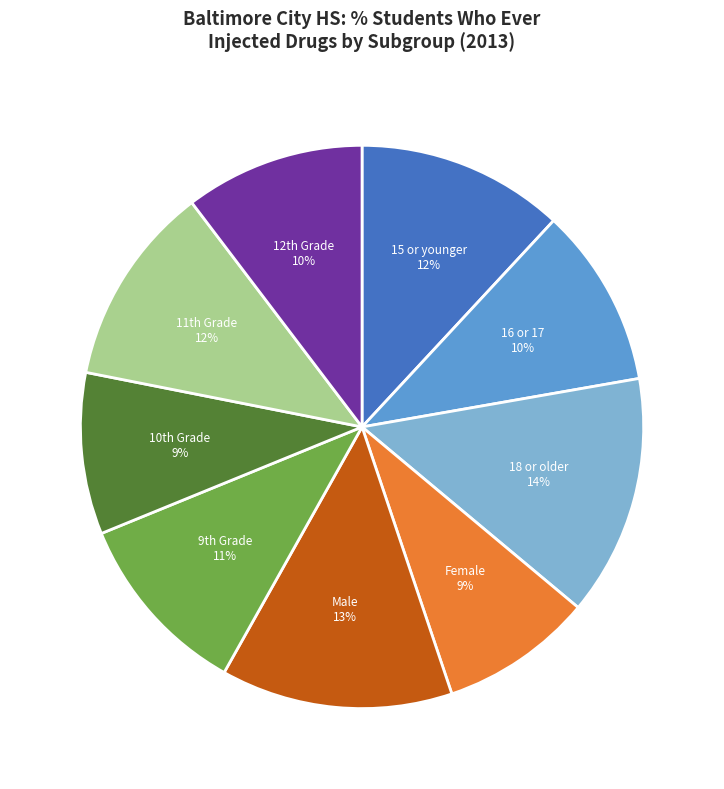

Is it true that 15 or younger is 12% of the pie?

True